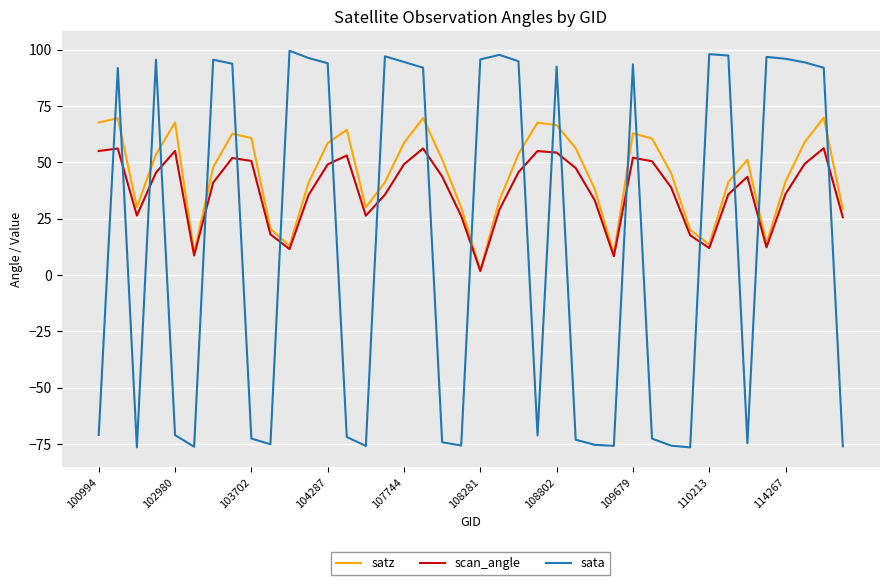

How many times do scan_angle and sata cross each other?

20